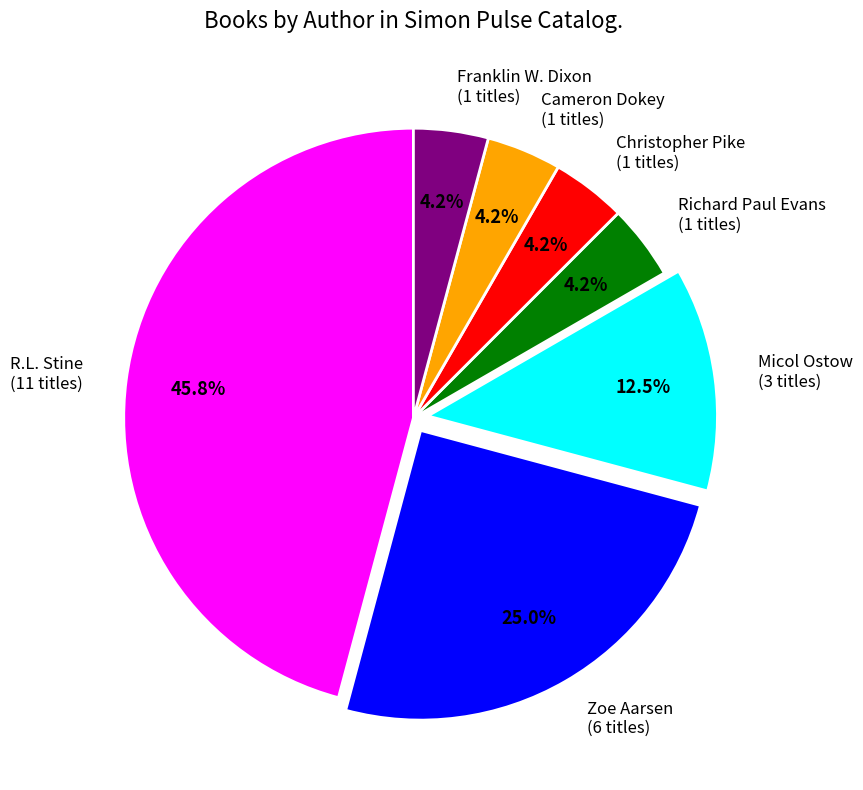

How many segments does this pie chart have?

7